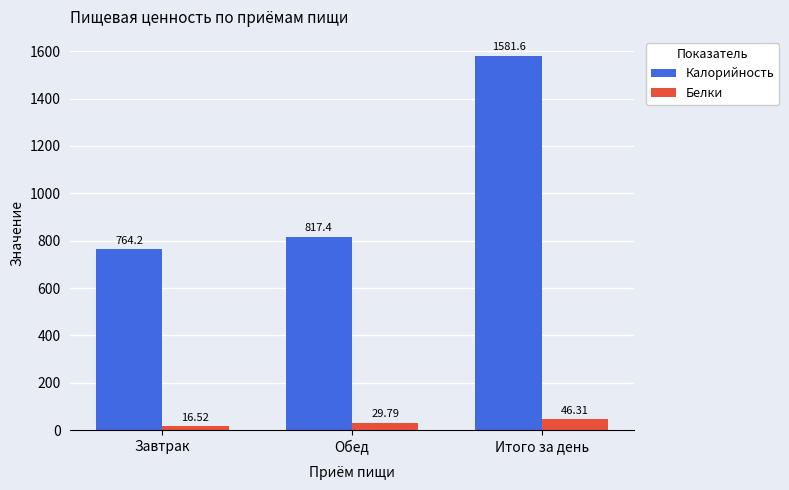

Which series has the widest spread of values?

Калорийность